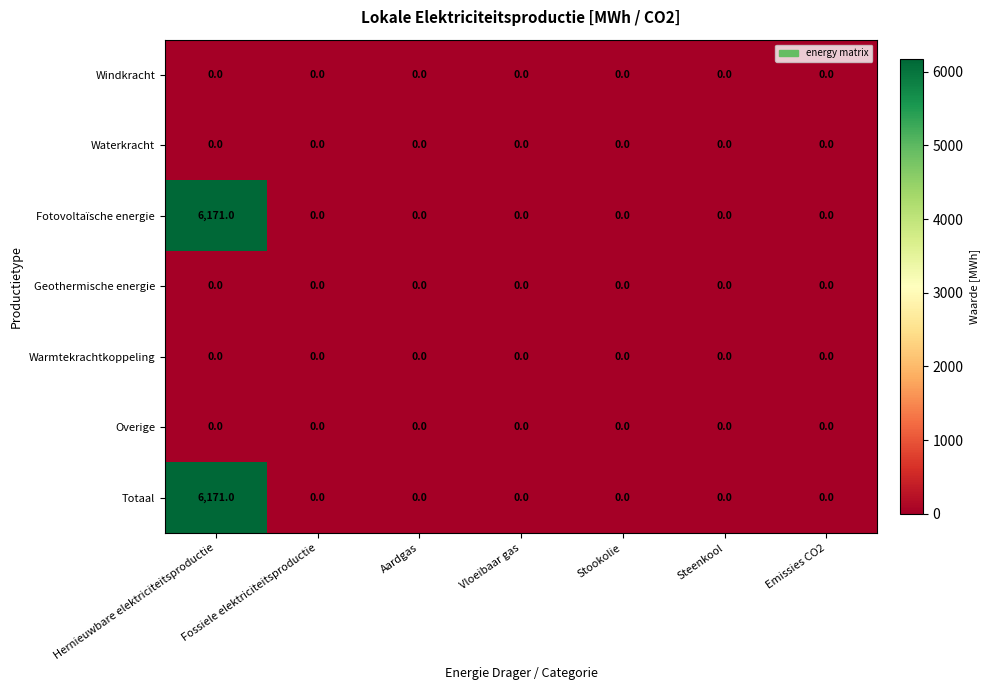

The value of Geothermische energie at Vloeibaar gas is 0. True or false?

True